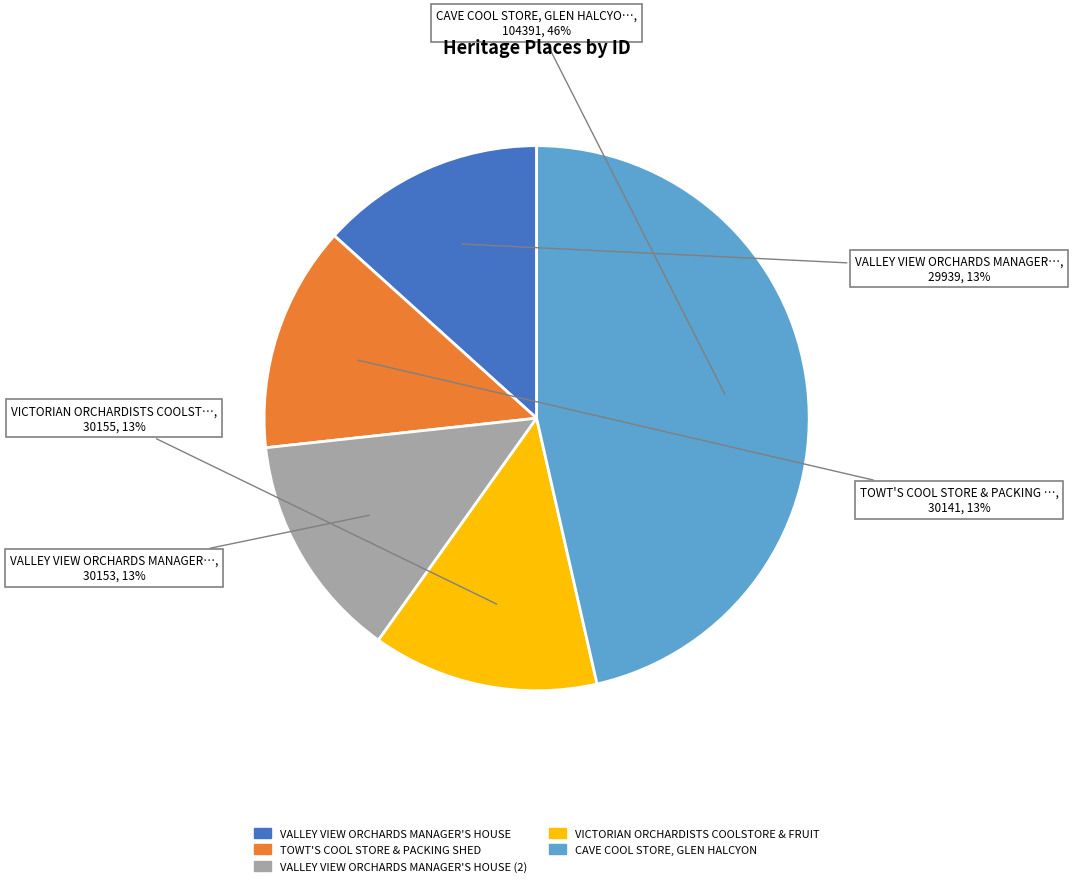

Is TOWT'S COOL STORE & PACKING SHED the majority of the pie?

No